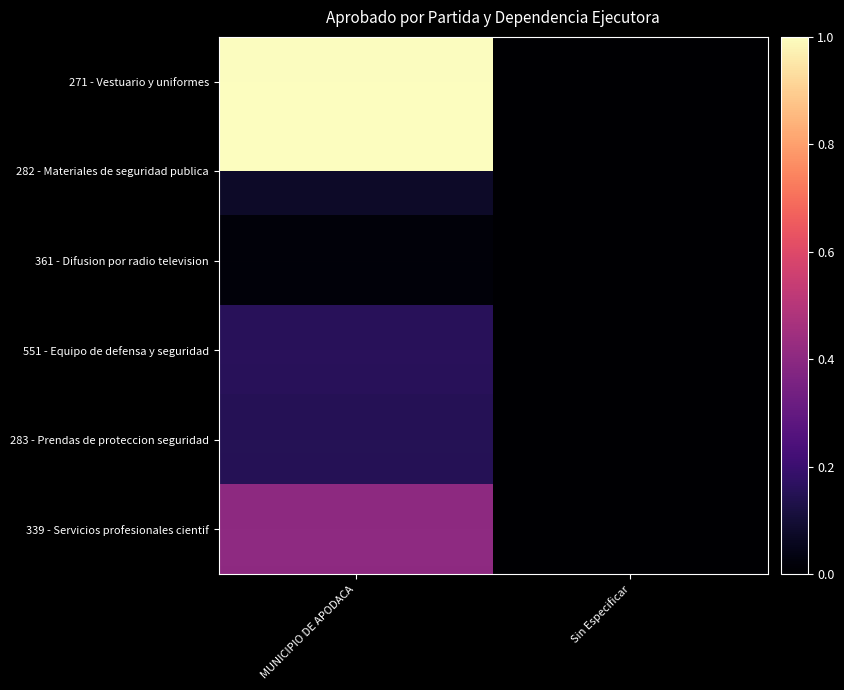

List the series in order of their peak value, highest first.

271 - Vestuario y uniformes, 339 - Servicios profesionales cientif, 551 - Equipo de defensa y seguridad, 283 - Prendas de proteccion seguridad, 282 - Materiales de seguridad publica, 361 - Difusion por radio television